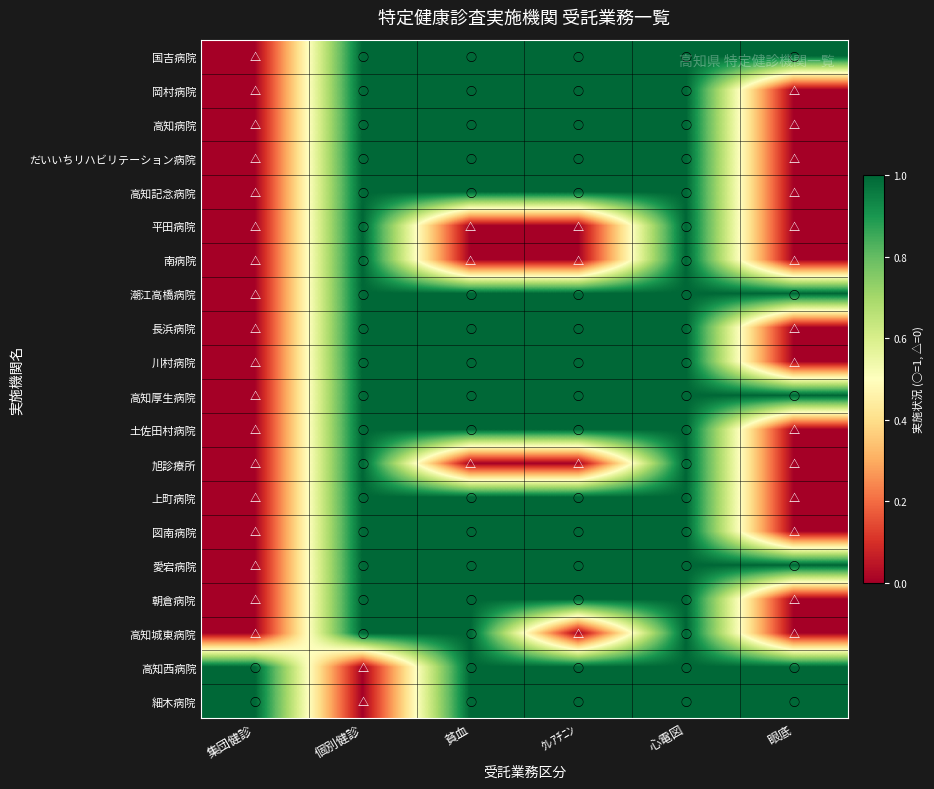

Reading left to right, extract all data points from this chart.

国吉病院: 集団健診=0	個別健診=1	貧血=1	ｸﾚｱﾁﾆﾝ=1	心電図=1	眼底=1
岡村病院: 集団健診=0	個別健診=1	貧血=1	ｸﾚｱﾁﾆﾝ=1	心電図=1	眼底=0
高知病院: 集団健診=0	個別健診=1	貧血=1	ｸﾚｱﾁﾆﾝ=1	心電図=1	眼底=0
だいいちリハビリテーション病院: 集団健診=0	個別健診=1	貧血=1	ｸﾚｱﾁﾆﾝ=1	心電図=1	眼底=0
高知記念病院: 集団健診=0	個別健診=1	貧血=1	ｸﾚｱﾁﾆﾝ=1	心電図=1	眼底=0
平田病院: 集団健診=0	個別健診=1	貧血=0	ｸﾚｱﾁﾆﾝ=0	心電図=1	眼底=0
南病院: 集団健診=0	個別健診=1	貧血=0	ｸﾚｱﾁﾆﾝ=0	心電図=1	眼底=0
潮江高橋病院: 集団健診=0	個別健診=1	貧血=1	ｸﾚｱﾁﾆﾝ=1	心電図=1	眼底=1
長浜病院: 集団健診=0	個別健診=1	貧血=1	ｸﾚｱﾁﾆﾝ=1	心電図=1	眼底=0
川村病院: 集団健診=0	個別健診=1	貧血=1	ｸﾚｱﾁﾆﾝ=1	心電図=1	眼底=0
高知厚生病院: 集団健診=0	個別健診=1	貧血=1	ｸﾚｱﾁﾆﾝ=1	心電図=1	眼底=1
土佐田村病院: 集団健診=0	個別健診=1	貧血=1	ｸﾚｱﾁﾆﾝ=1	心電図=1	眼底=0
旭診療所: 集団健診=0	個別健診=1	貧血=0	ｸﾚｱﾁﾆﾝ=0	心電図=1	眼底=0
上町病院: 集団健診=0	個別健診=1	貧血=1	ｸﾚｱﾁﾆﾝ=1	心電図=1	眼底=0
図南病院: 集団健診=0	個別健診=1	貧血=1	ｸﾚｱﾁﾆﾝ=1	心電図=1	眼底=0
愛宕病院: 集団健診=0	個別健診=1	貧血=1	ｸﾚｱﾁﾆﾝ=1	心電図=1	眼底=1
朝倉病院: 集団健診=0	個別健診=1	貧血=1	ｸﾚｱﾁﾆﾝ=1	心電図=1	眼底=0
高知城東病院: 集団健診=0	個別健診=1	貧血=1	ｸﾚｱﾁﾆﾝ=0	心電図=1	眼底=0
高知西病院: 集団健診=1	個別健診=0	貧血=1	ｸﾚｱﾁﾆﾝ=1	心電図=1	眼底=1
細木病院: 集団健診=1	個別健診=0	貧血=1	ｸﾚｱﾁﾆﾝ=1	心電図=1	眼底=1